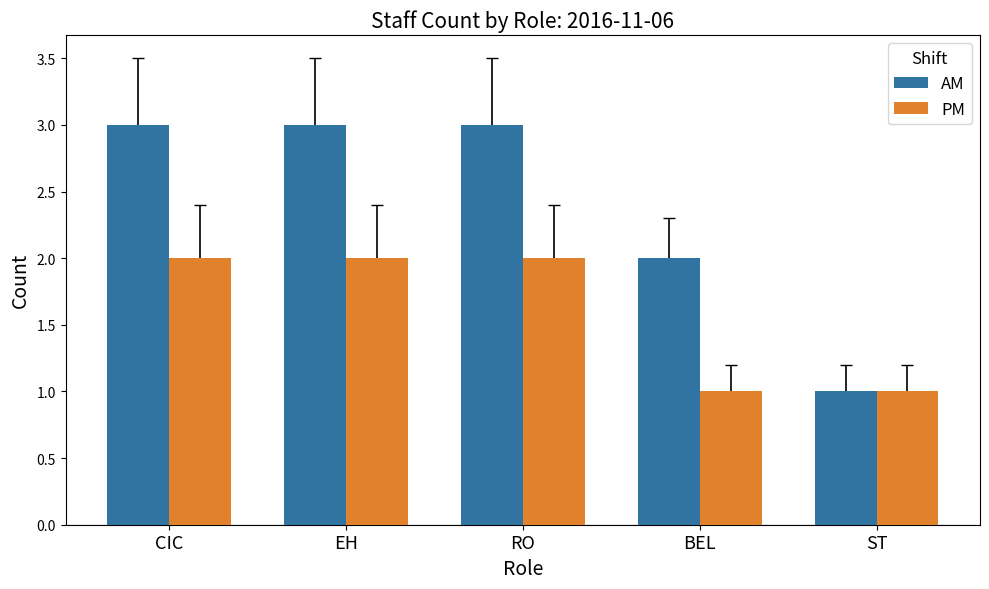

What are all the series names shown in the legend?

AM, PM